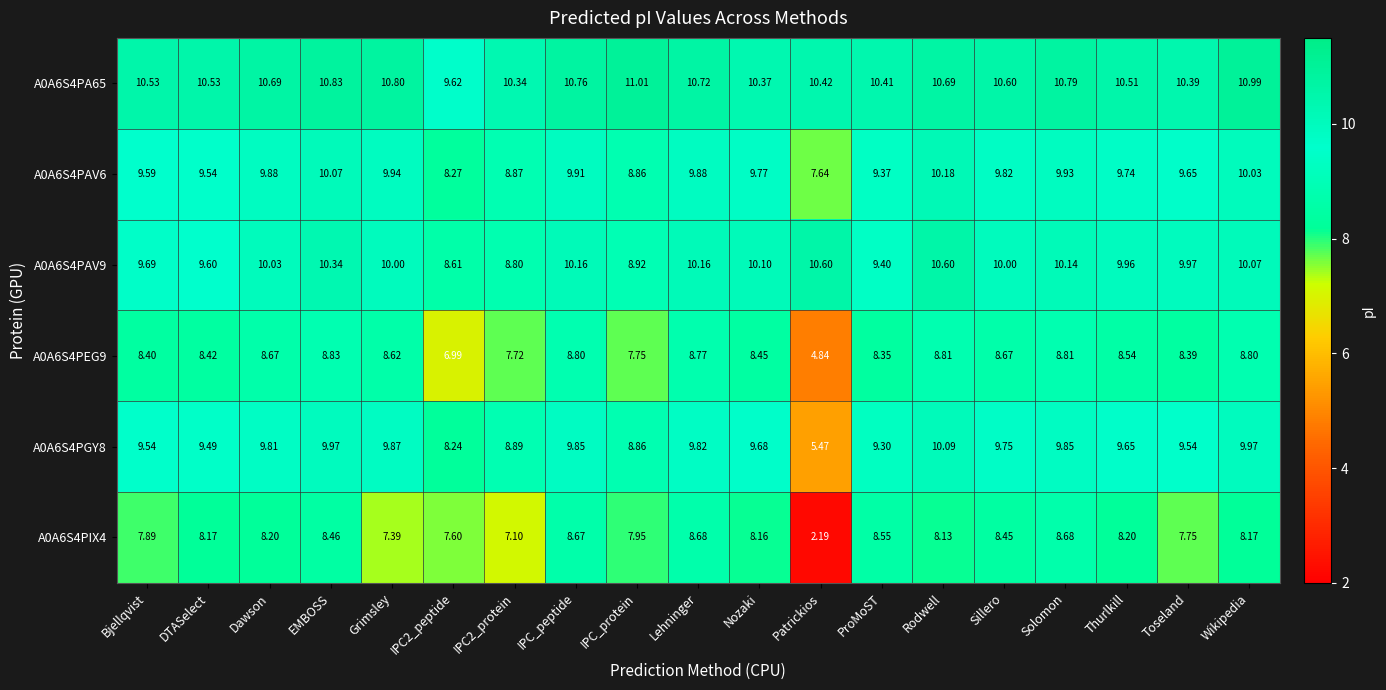

Is the value of A0A6S4PAV9 at Lehninger greater than the value of A0A6S4PIX4 at Patrickios?

Yes